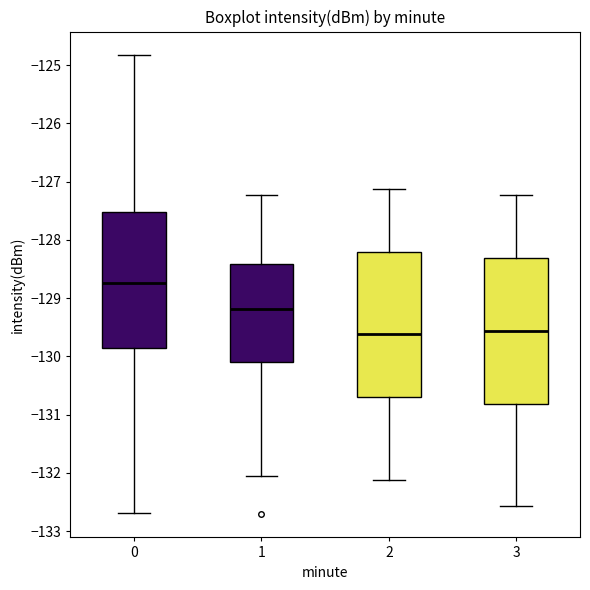

Reading left to right, transcribe this box plot: for each box, give where its median line is, the range the box spans, and where its two whiskers end, as read against the y-axis. The values are not printed on the chart, so give them approximately, as read against the axis.

0: median -128.7, box -129.9 to -127.5, whiskers -132.7 to -124.8
1: median -129.2, box -130.1 to -128.4, whiskers -132.1 to -127.2
2: median -129.6, box -130.7 to -128.2, whiskers -132.1 to -127.1
3: median -129.6, box -130.8 to -128.3, whiskers -132.6 to -127.2